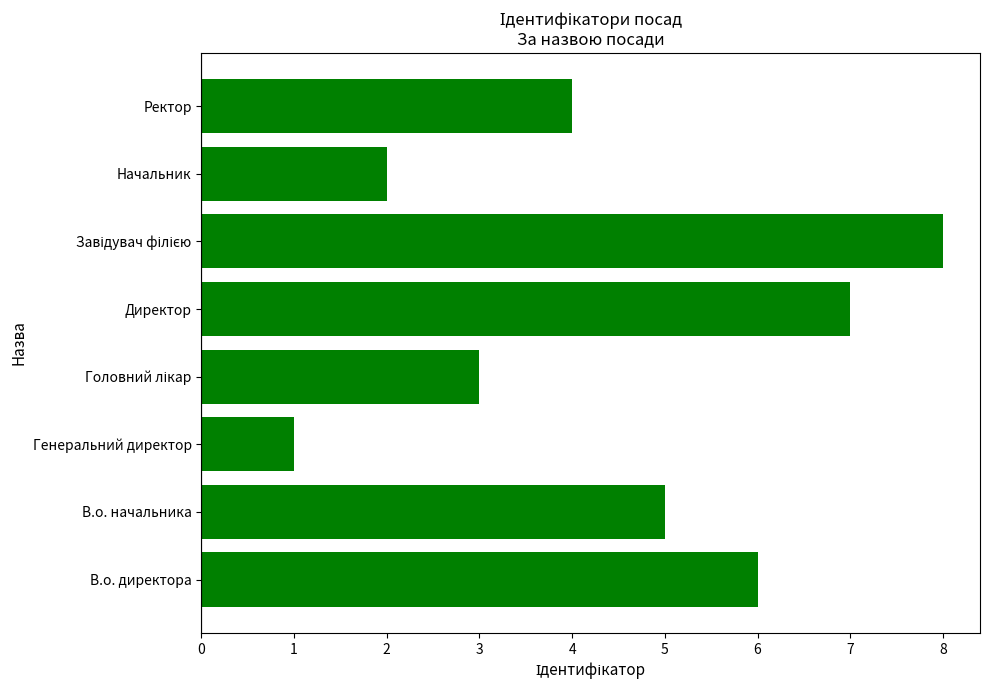

Reading bottom to top, list all the values displayed in this chart.

6	5	1	3	7	8	2	4